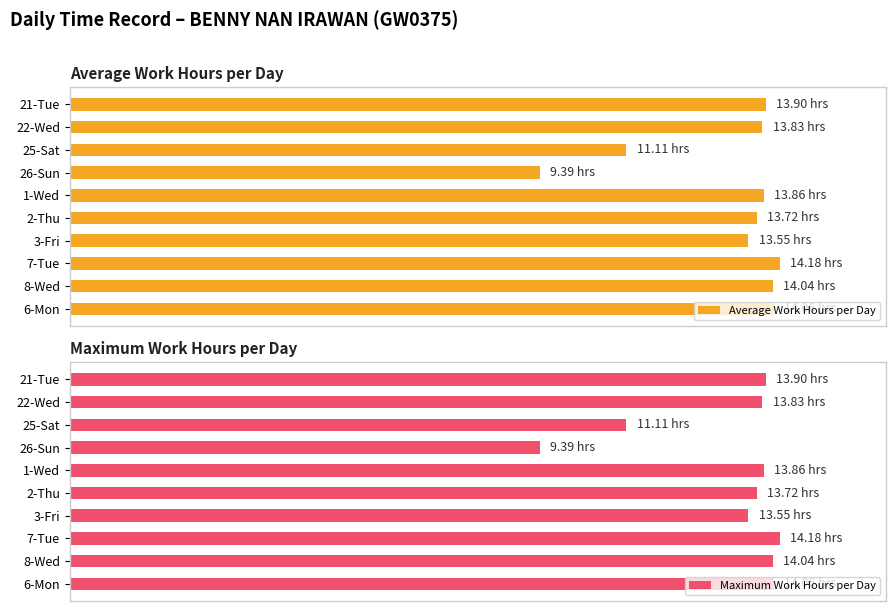

What is the difference between the Average Work Hours per Day values at 1-Wed and 21-Tue?

0.3